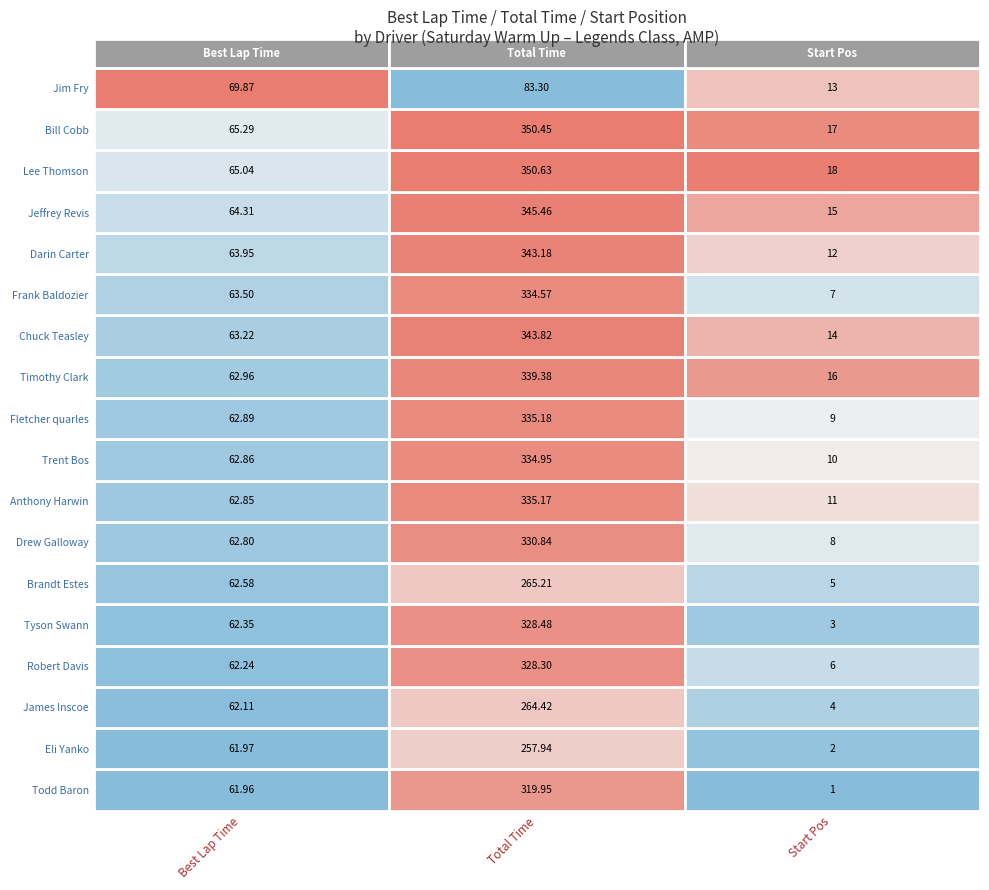

What is the spread (max minus min) of values at 1?

267.3